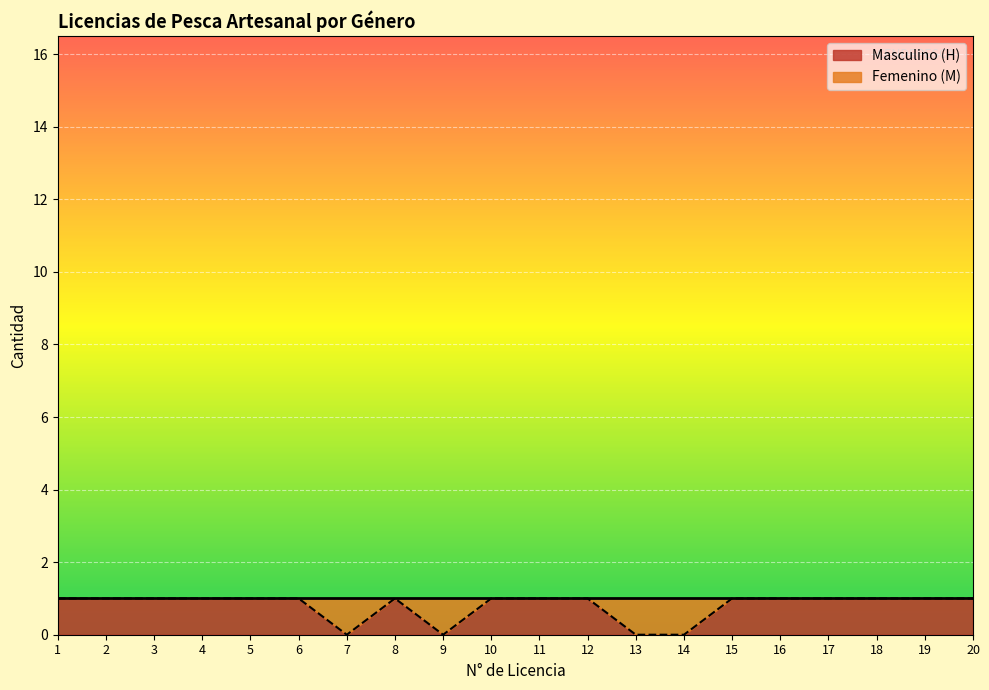

What is the difference between the maximum and minimum values?

1